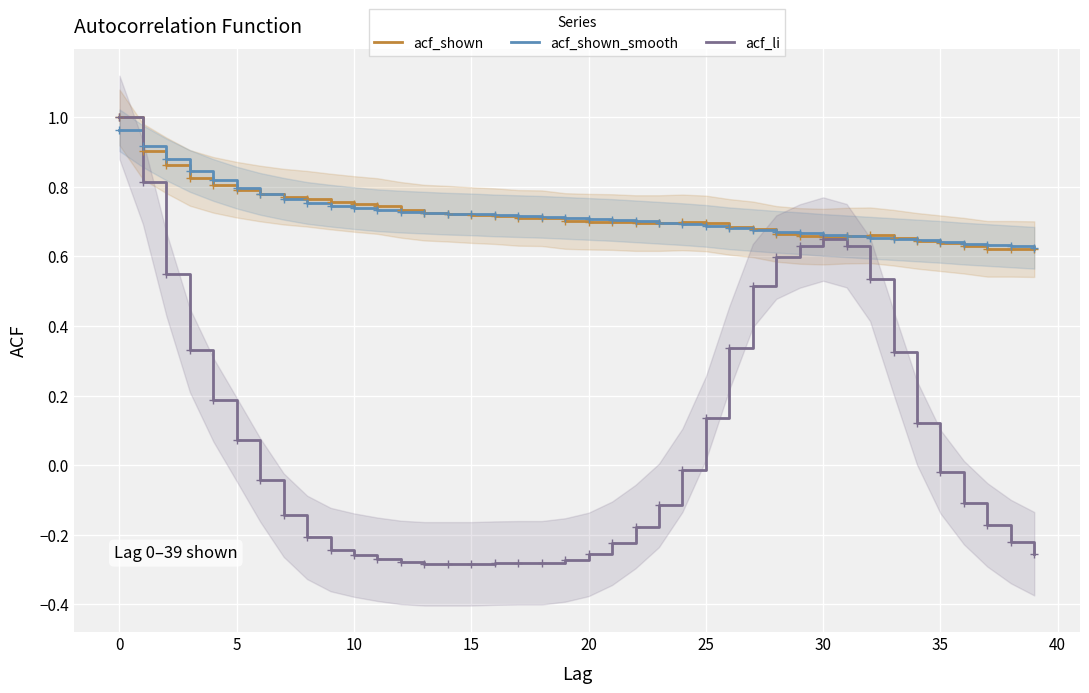

Is the value of acf_shown at 36 greater than the value of acf_shown_smooth at 38?

Yes